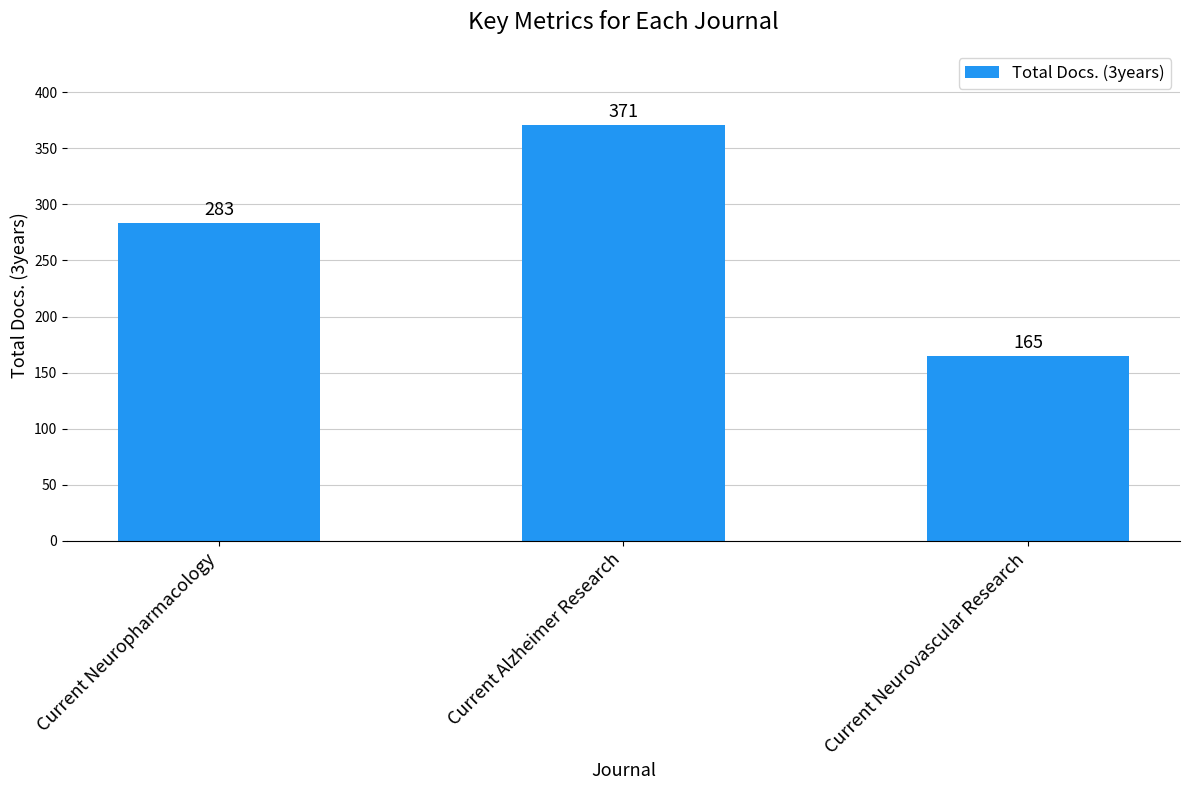

What is the difference between the maximum and minimum values?

206